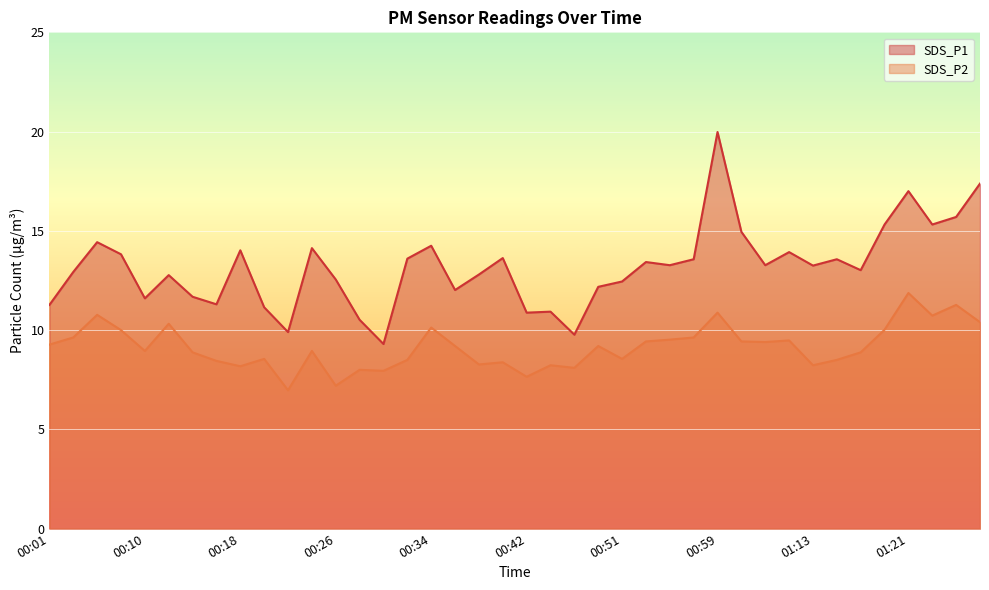

What is the lowest value of the SDS_P2 series?

7.0